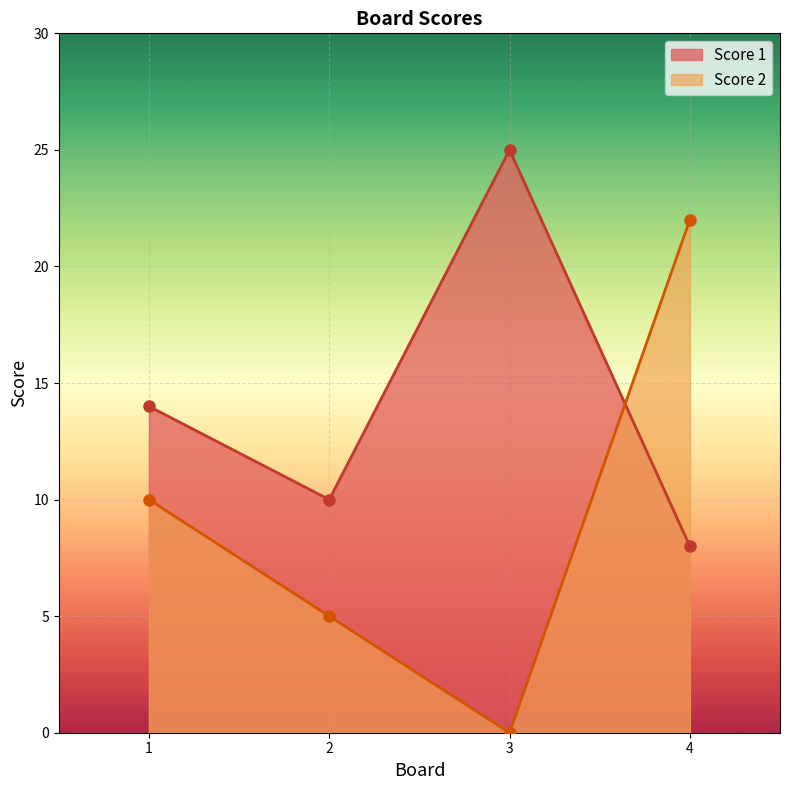

What are all the series names shown in the legend?

Score 1, Score 2